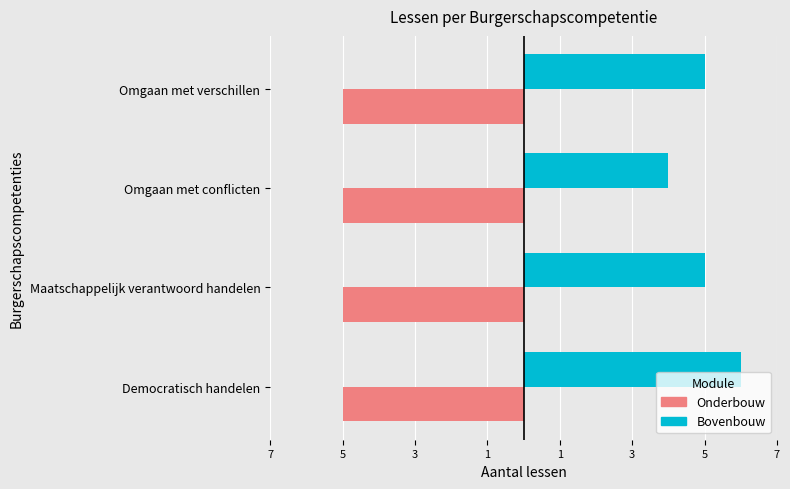

What are all the series names shown in the legend?

Onderbouw, Bovenbouw